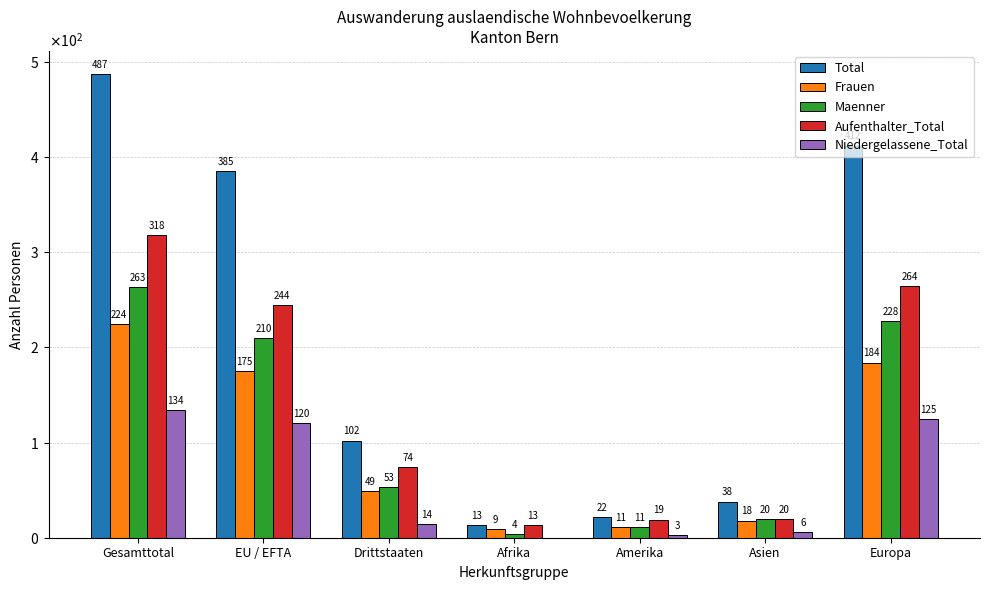

Rank the series at Drittstaaten from lowest to highest value.

Niedergelassene_Total, Frauen, Maenner, Aufenthalter_Total, Total